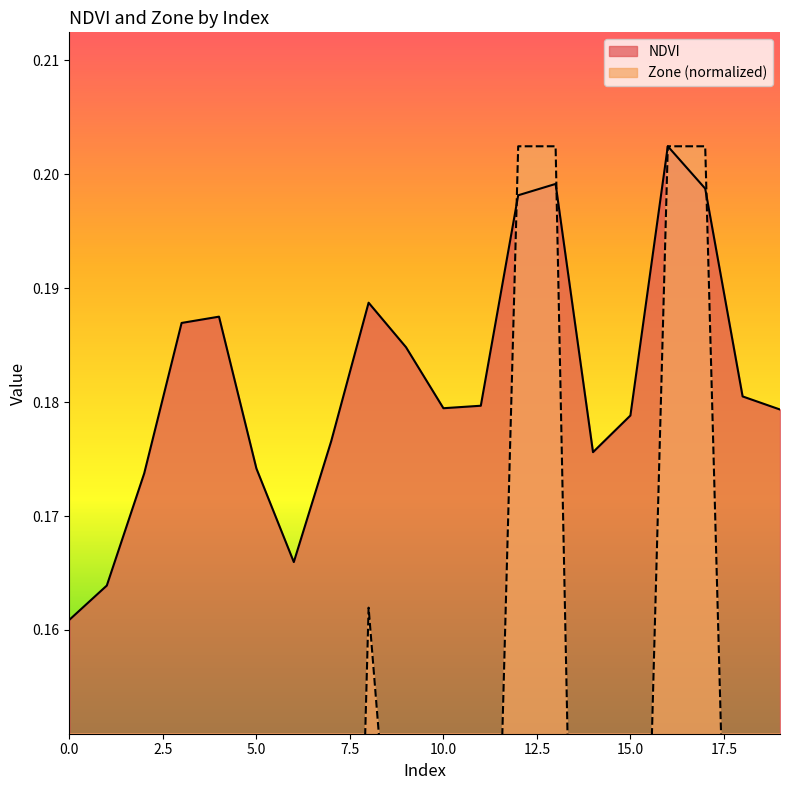

How many times do Zone and NDVI cross each other?

3